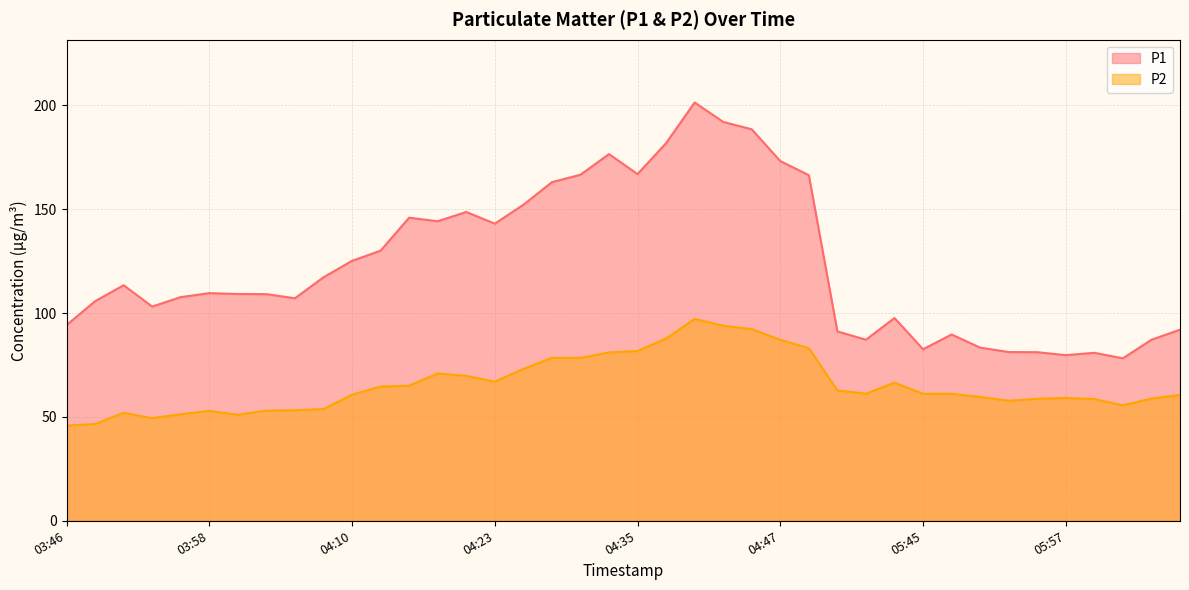

Rank the series by their average value, from highest to lowest.

P1, P2